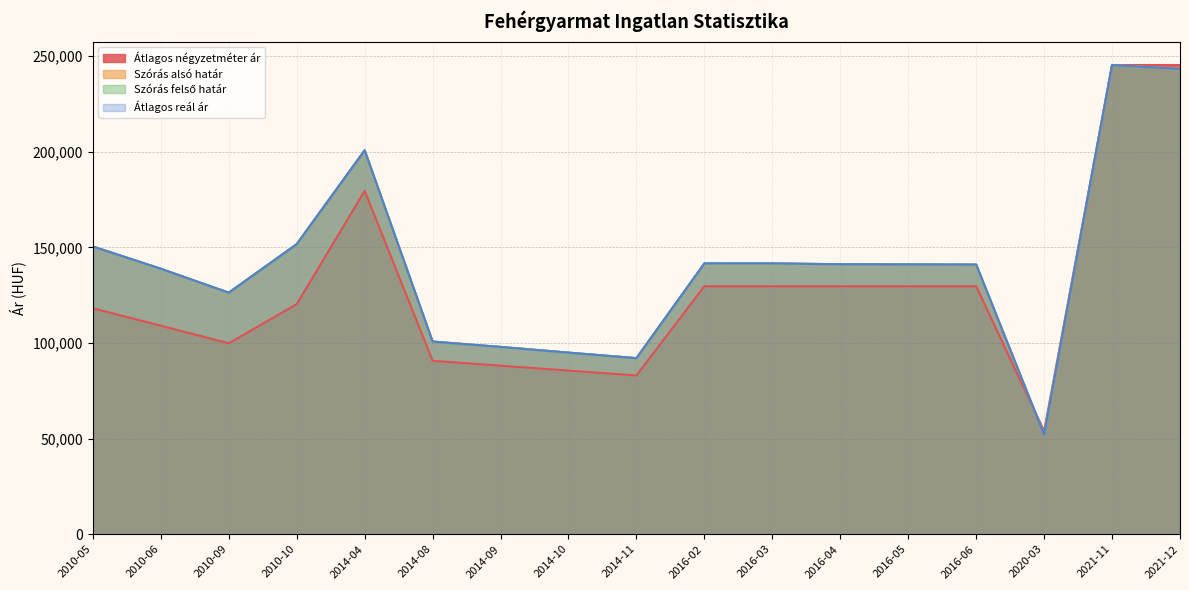

How many lines are shown in the chart?

4